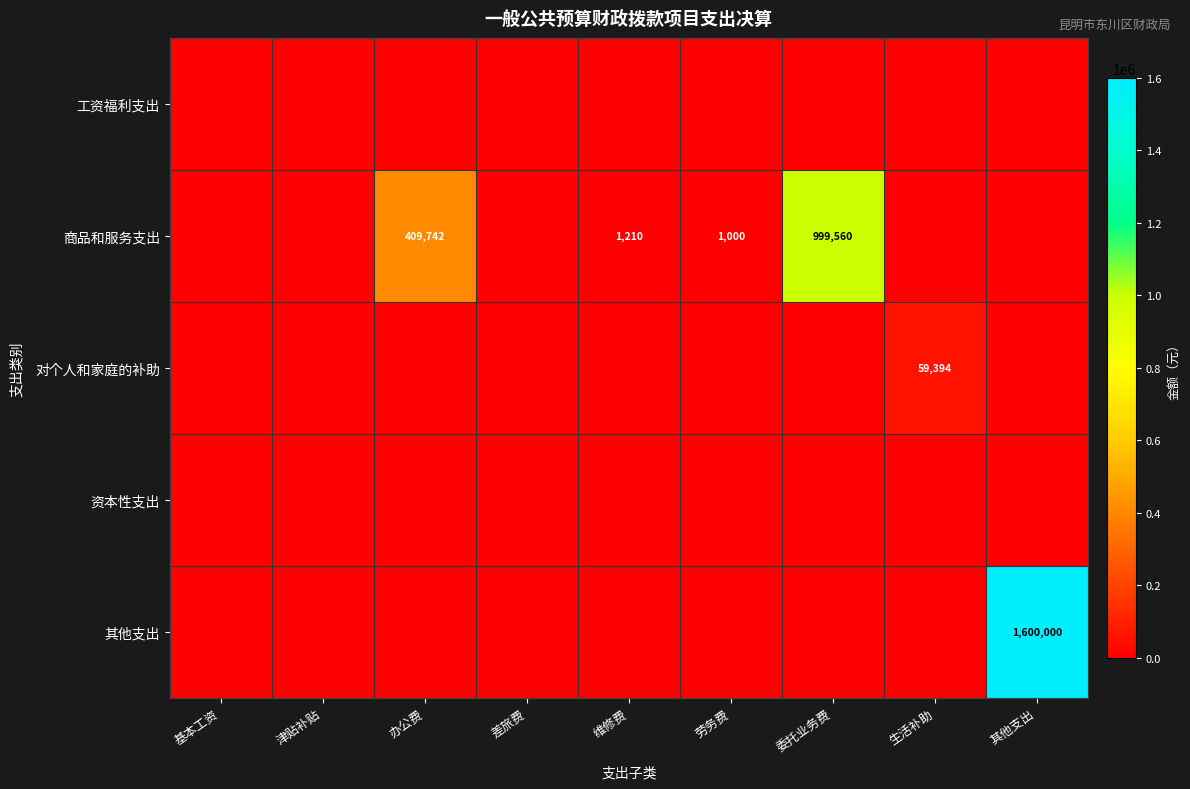

At how many categories does at least one series exceed 1314258?

1